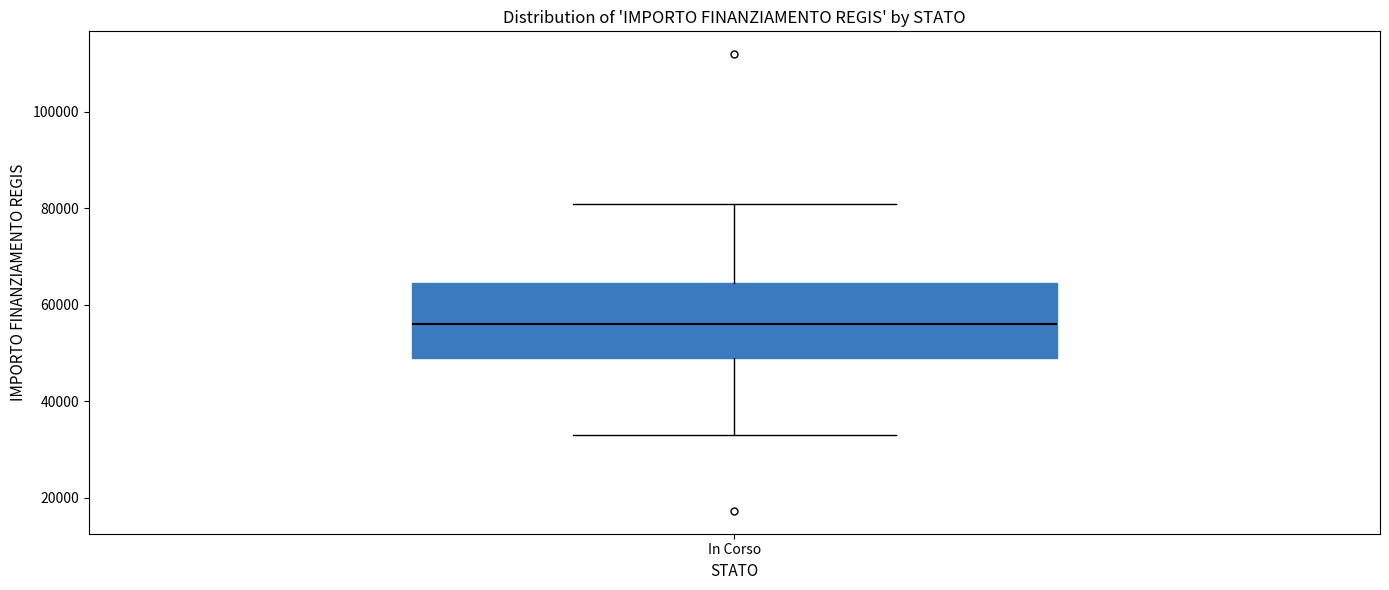

Read this box plot against the y-axis: the position of the median line, the range covered by the box, and the ends of both whiskers. The values are not printed on the chart, so give them approximately, as read against the axis.

median 56000, box 50000 to 64000, whiskers 32000 to 80000